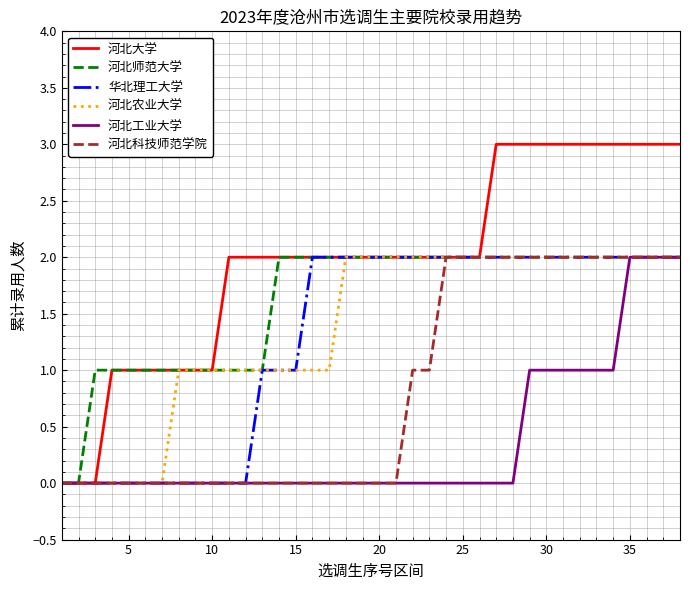

What is the maximum value for 河北大学?

3